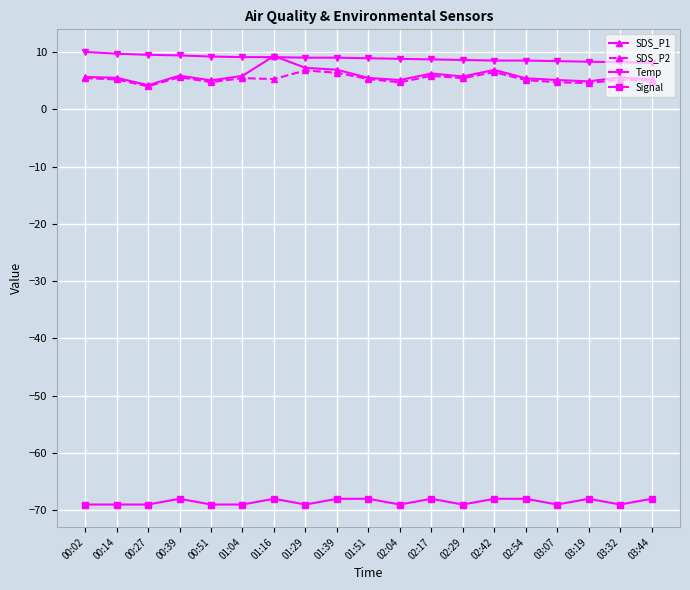

Is it true that Temp equals 2.7 at 01:51?

False